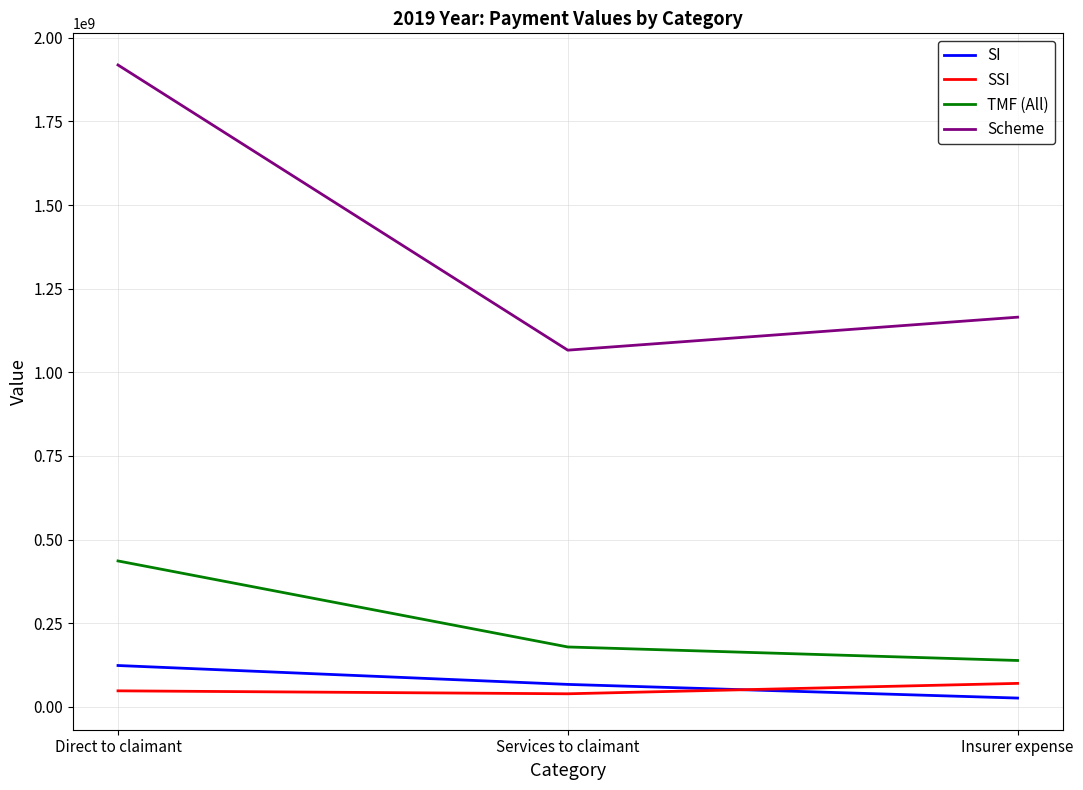

What is the sum of the SSI values at Insurer expense and Direct to claimant?

117386363